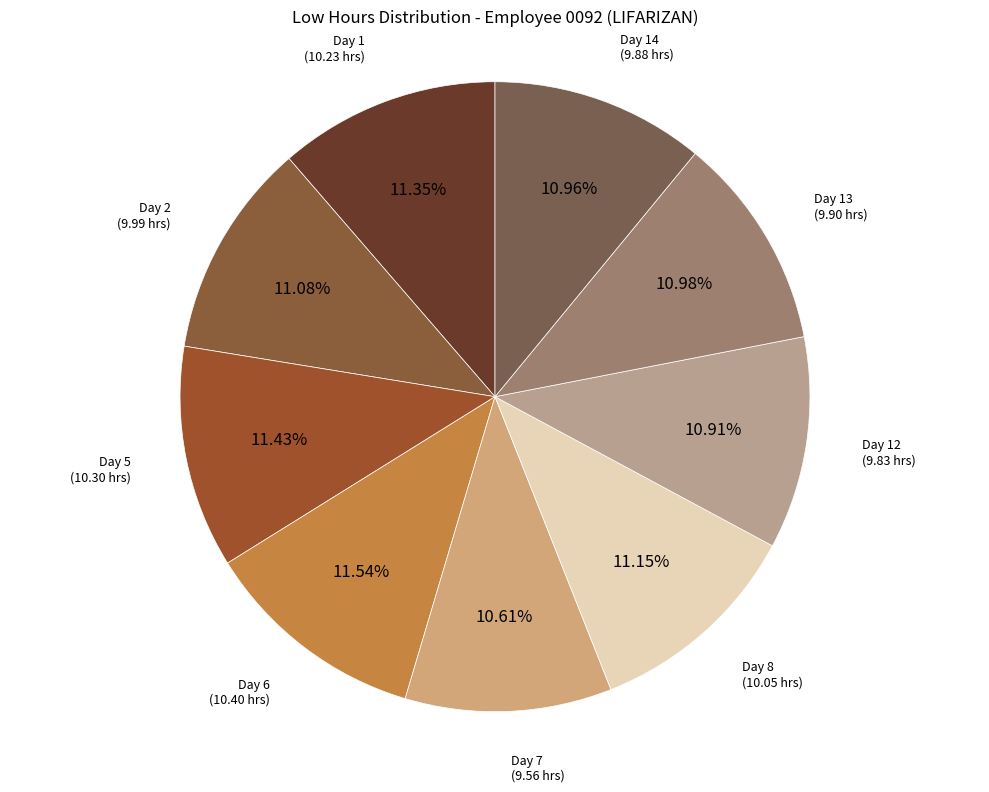

To the nearest percent, what is the difference between the largest and smallest slice percentages?

1%